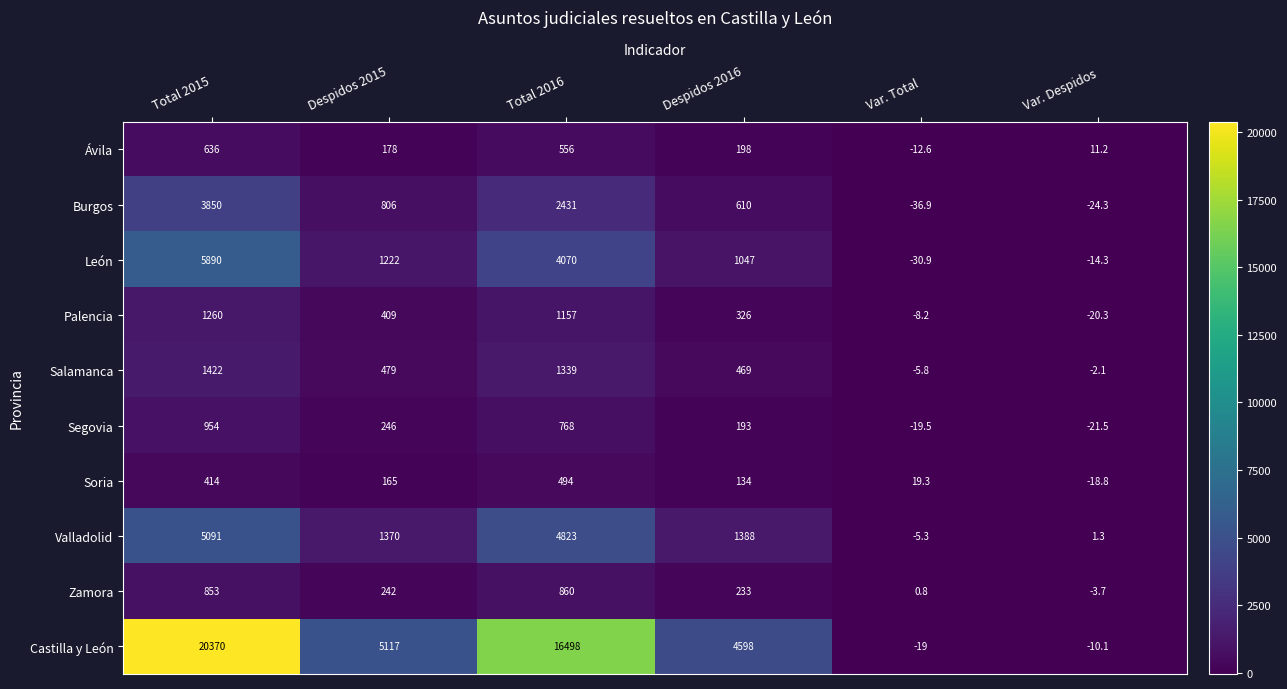

How many categories are shown in the chart?

6